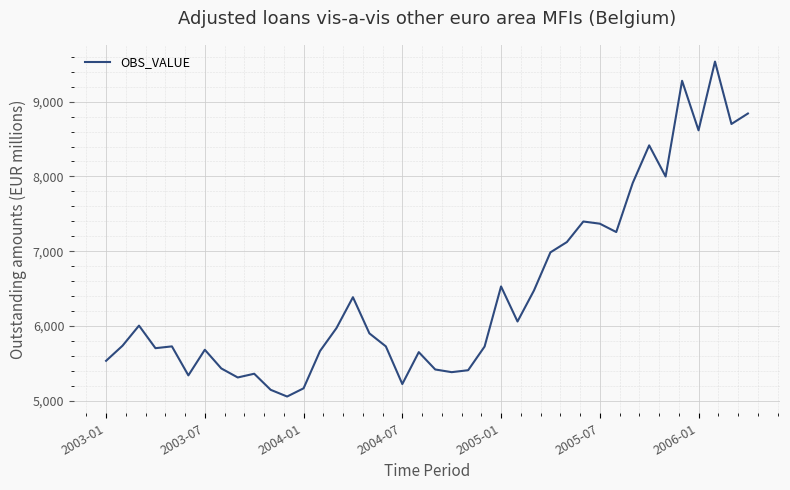

What is the smallest value displayed?

5055